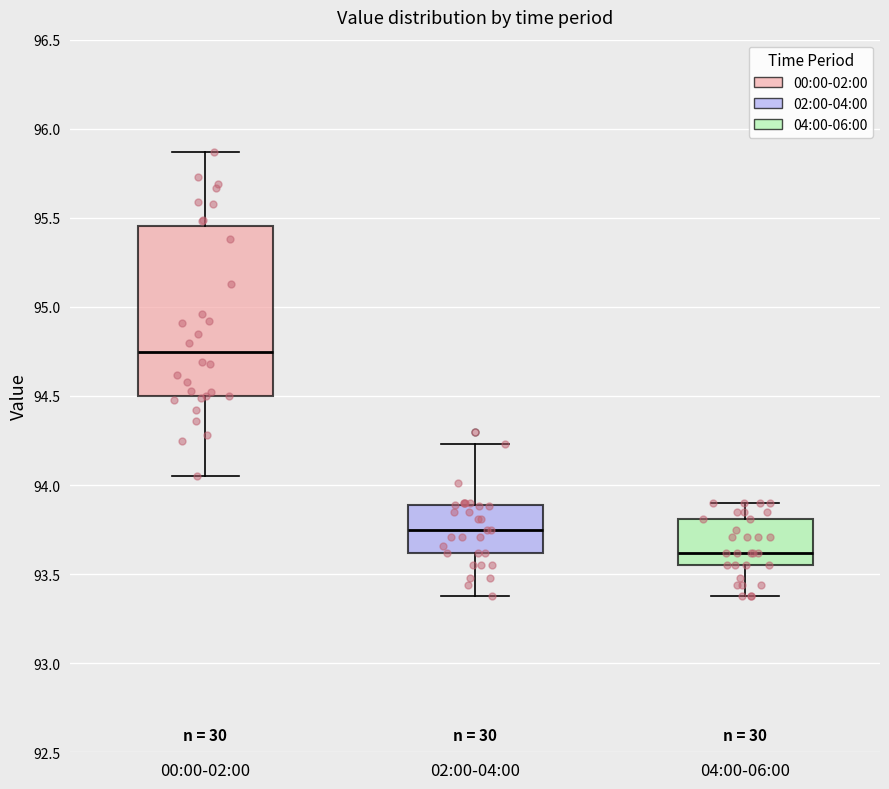

Which box has the highest median line?

00:00-02:00